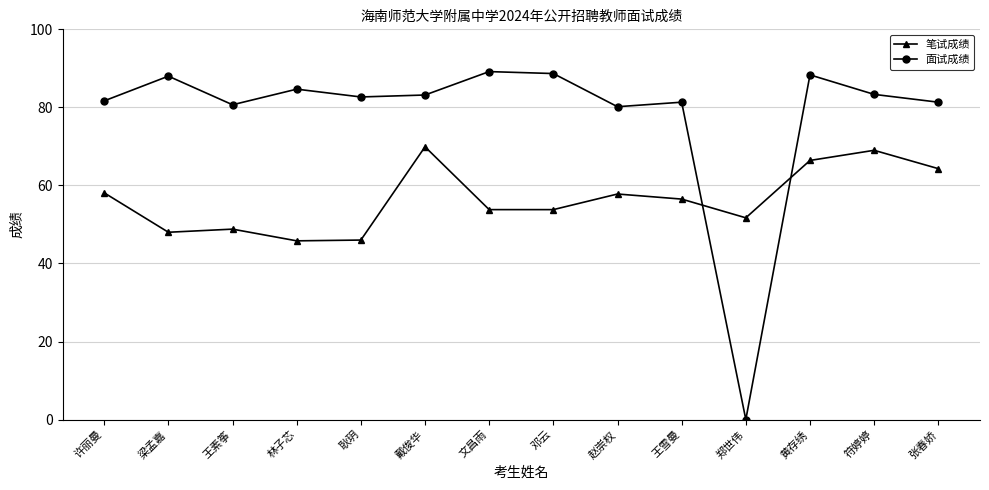

Where do 笔试成绩 and 面试成绩 first cross each other?

王雪曼 and 郑世伟